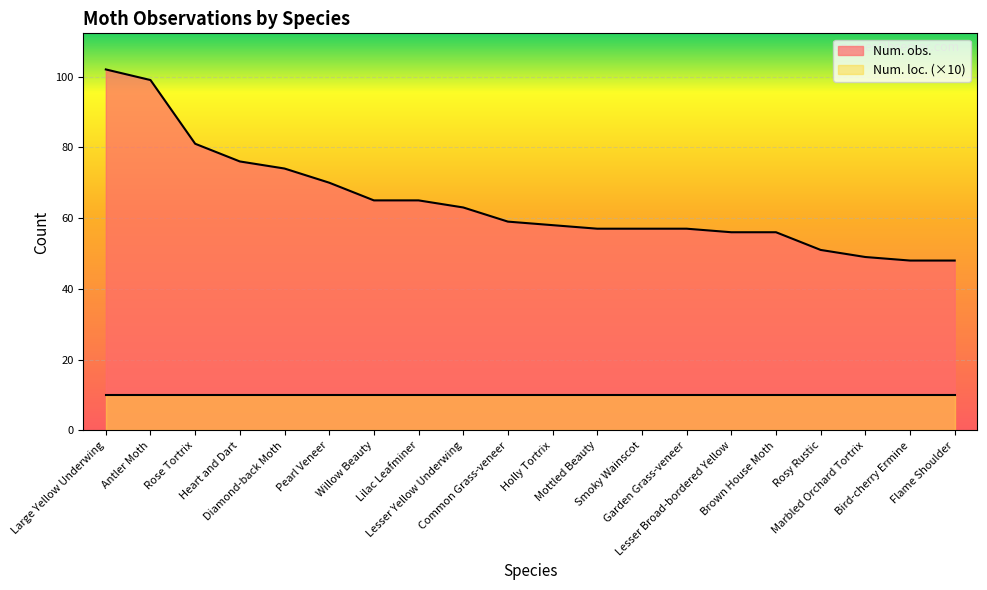

True or false: the data has more than 0 interior local peaks.

False